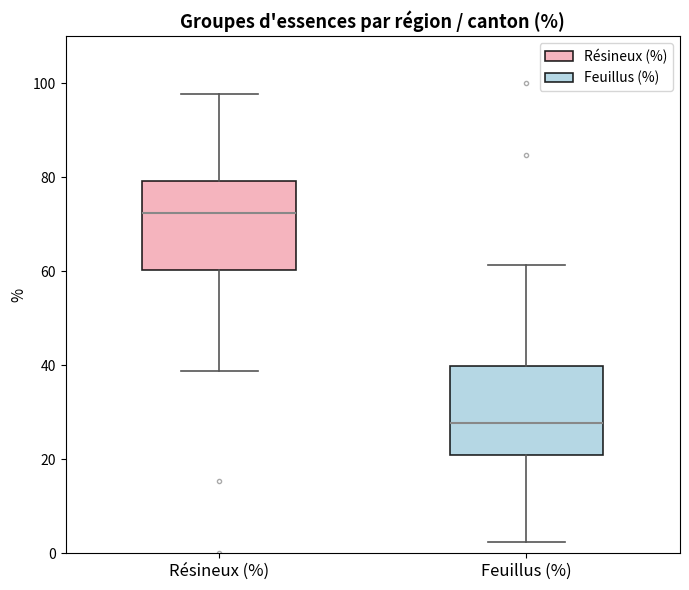

Where is the upper edge of the box for Feuillus (%) on the y-axis? The values are not printed on the chart, so give them approximately, as read against the axis.

40